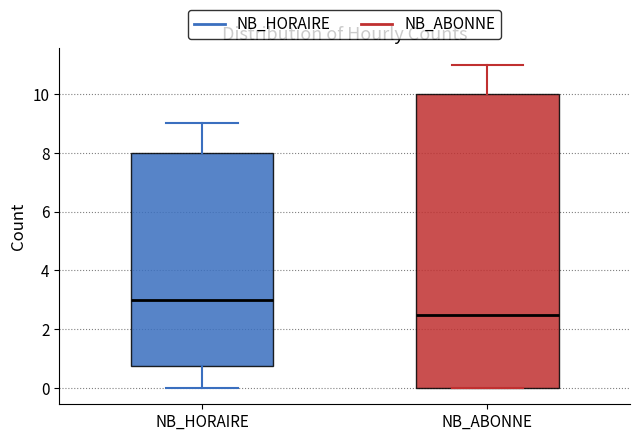

Where does the median line of the box for NB_ABONNE sit on the y-axis? The values are not printed on the chart, so give them approximately, as read against the axis.

2.6